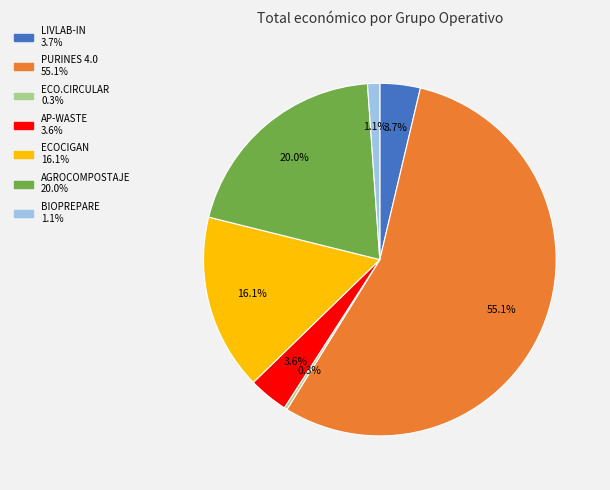

To the nearest percent, what percentage of the pie is AGROCOMPOSTAJE?

20%